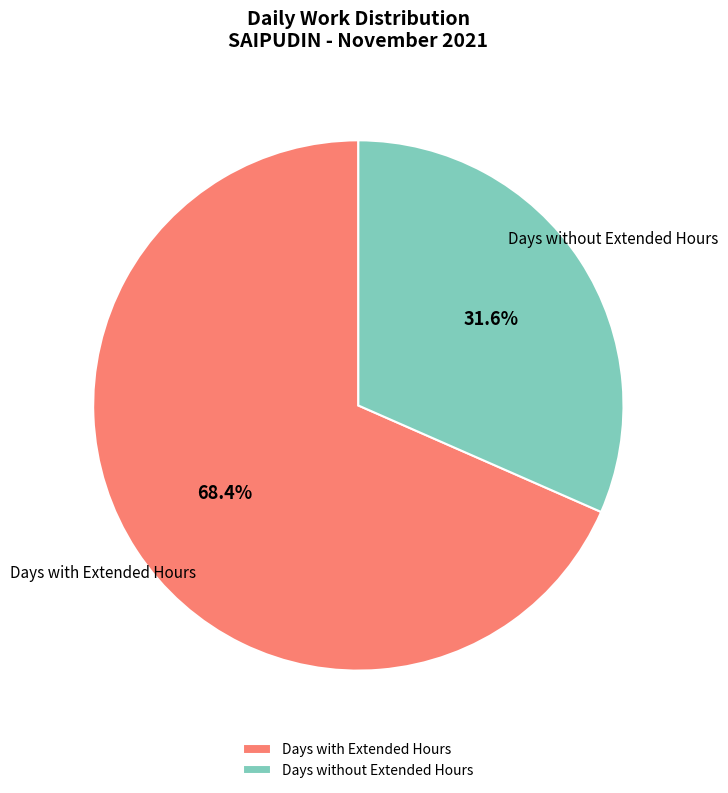

Count the number of slices in the pie.

2